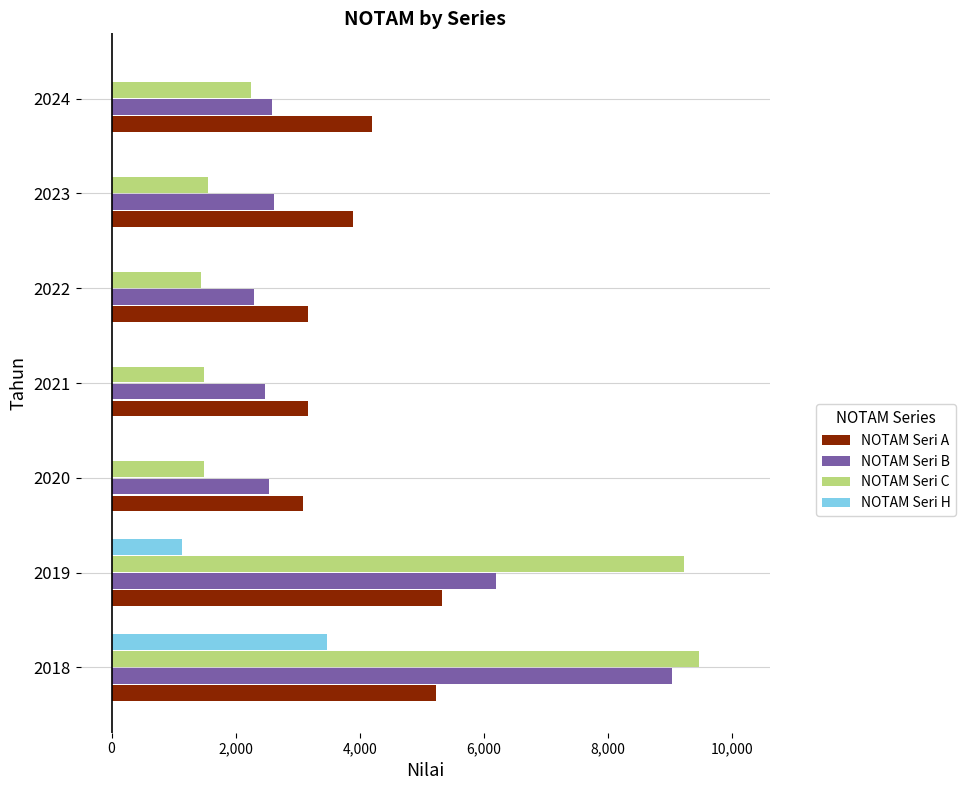

At which label is NOTAM Seri B closest to 5657?

2019